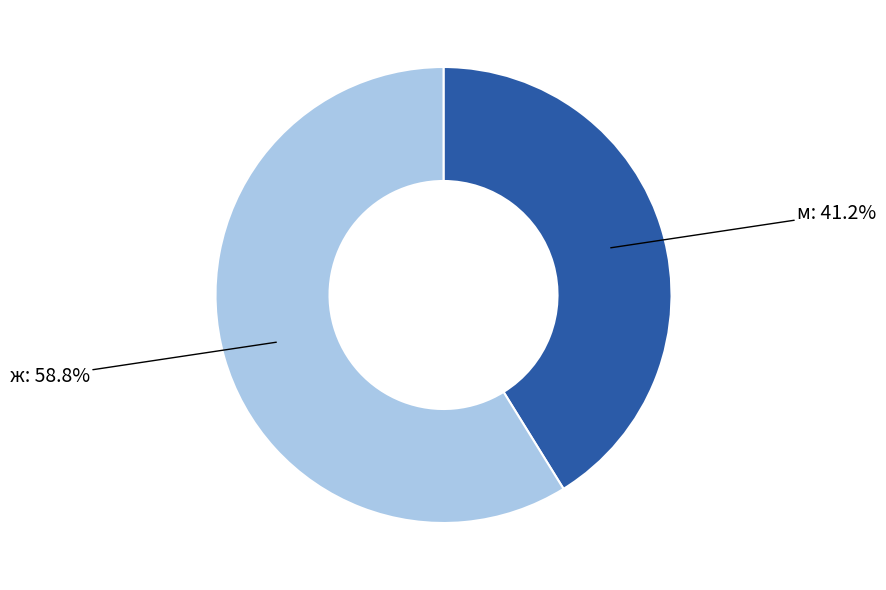

Does any single category account for the majority?

Yes